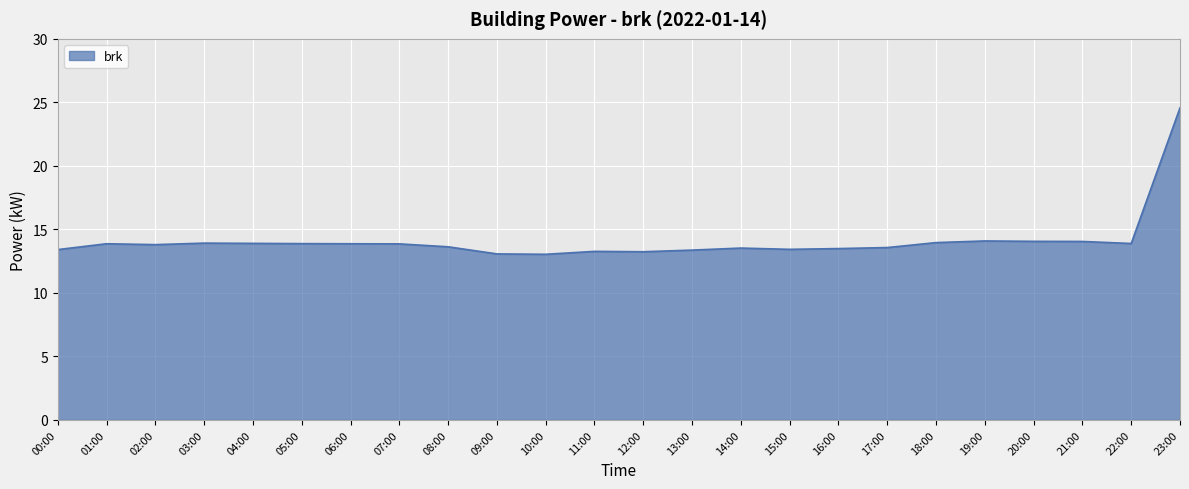

What is the maximum value shown in the chart?

24.6